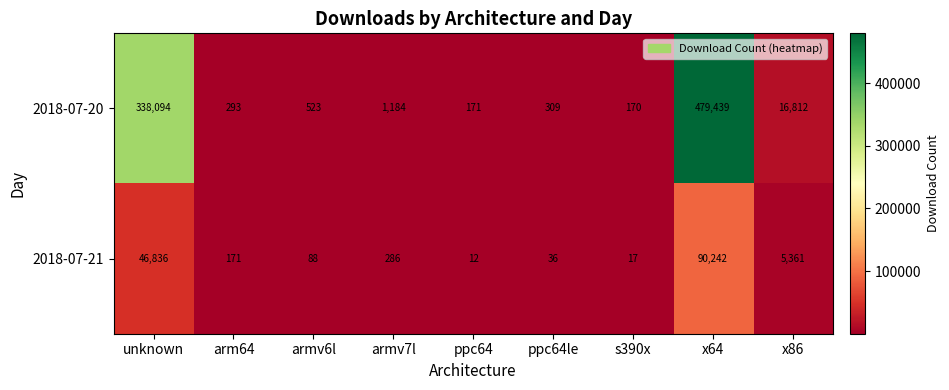

At which category is the sum across all series the highest?

x64